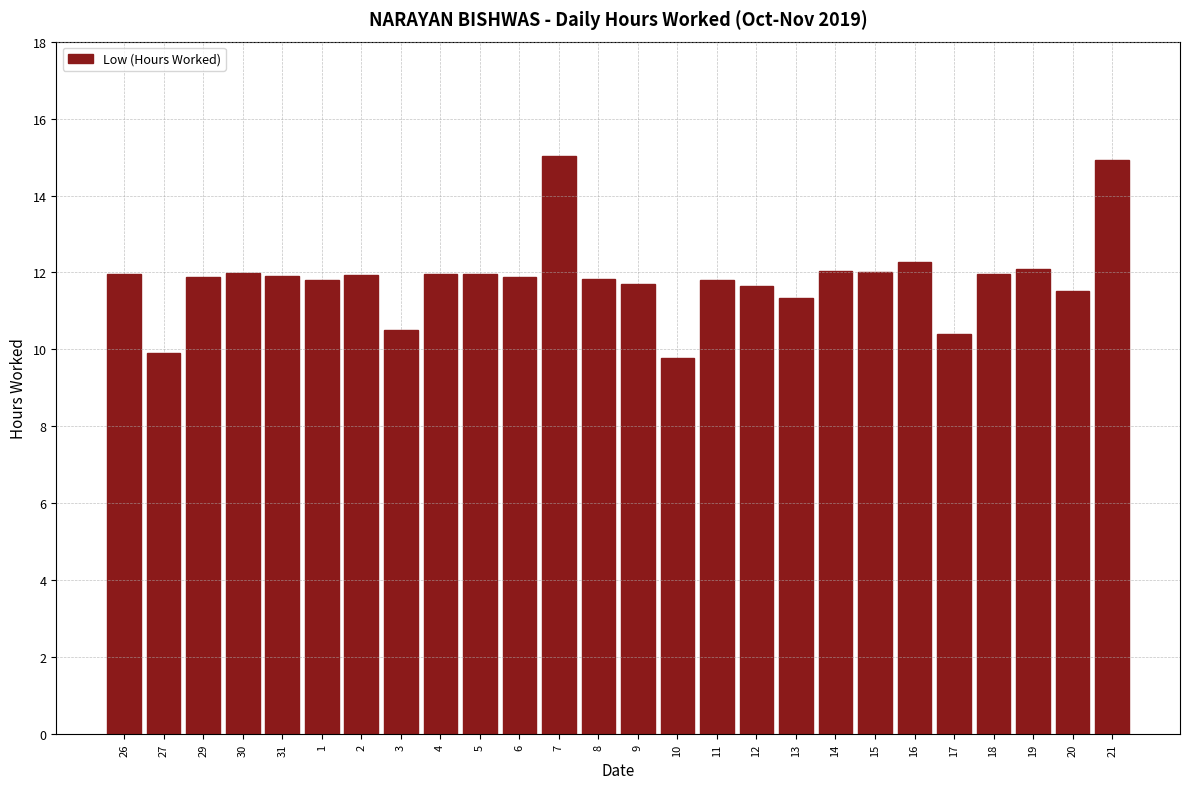

What is the change in value from 29 to 7?

+3.1